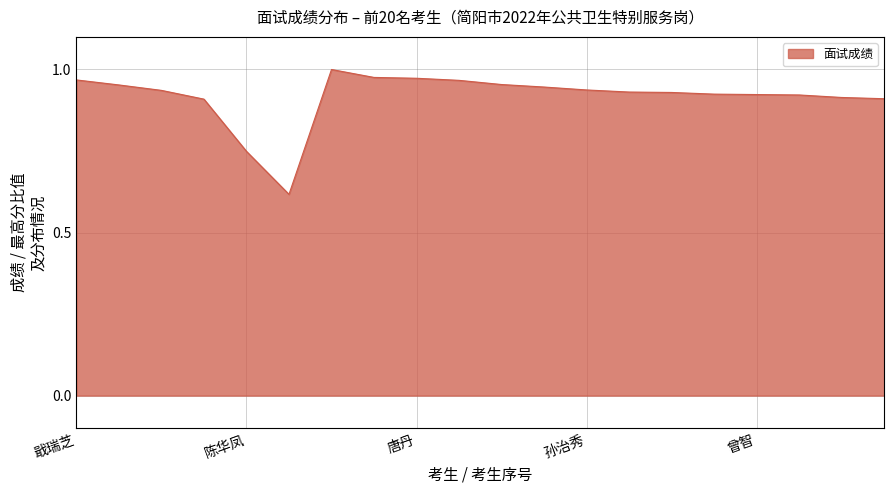

What is the difference between the maximum and minimum values?

0.4